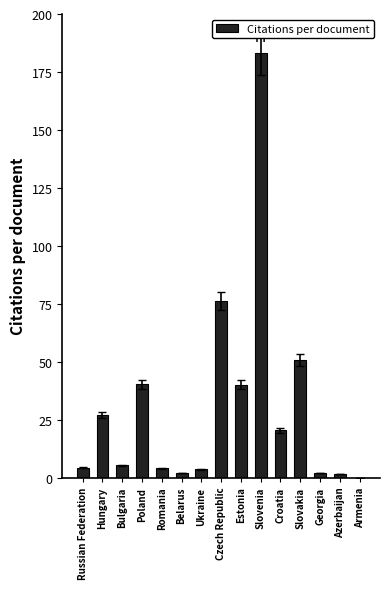

True or false: the data shows 40.2 at Poland.

True